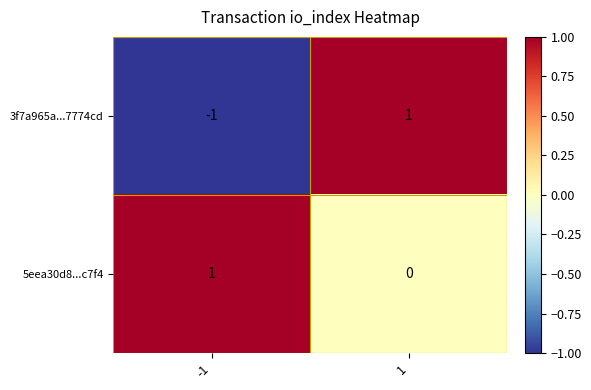

Between -1 and 1, which series saw the biggest shift?

3f7a965a...7774cd